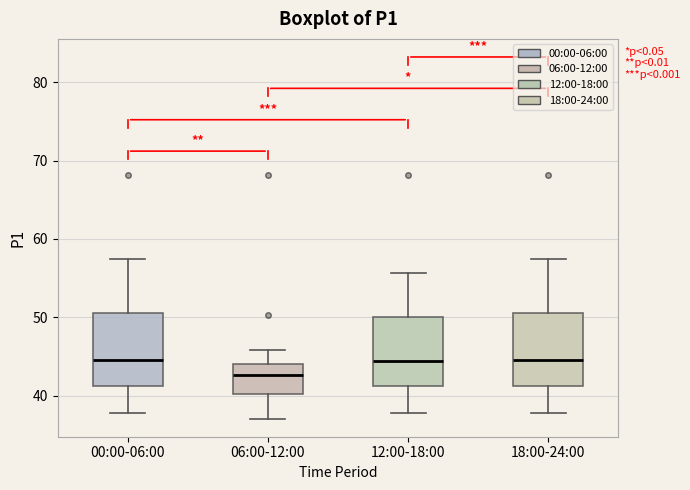

Reading left to right, read every box against the y-axis: the position of its median line, the range the box covers, and the ends of its whiskers. The values are not printed on the chart, so give them approximately, as read against the axis.

00:00-06:00: median 45, box 41 to 51, whiskers 38 to 58
06:00-12:00: median 43, box 40 to 44, whiskers 37 to 46
12:00-18:00: median 44, box 41 to 50, whiskers 38 to 56
18:00-24:00: median 45, box 41 to 51, whiskers 38 to 58